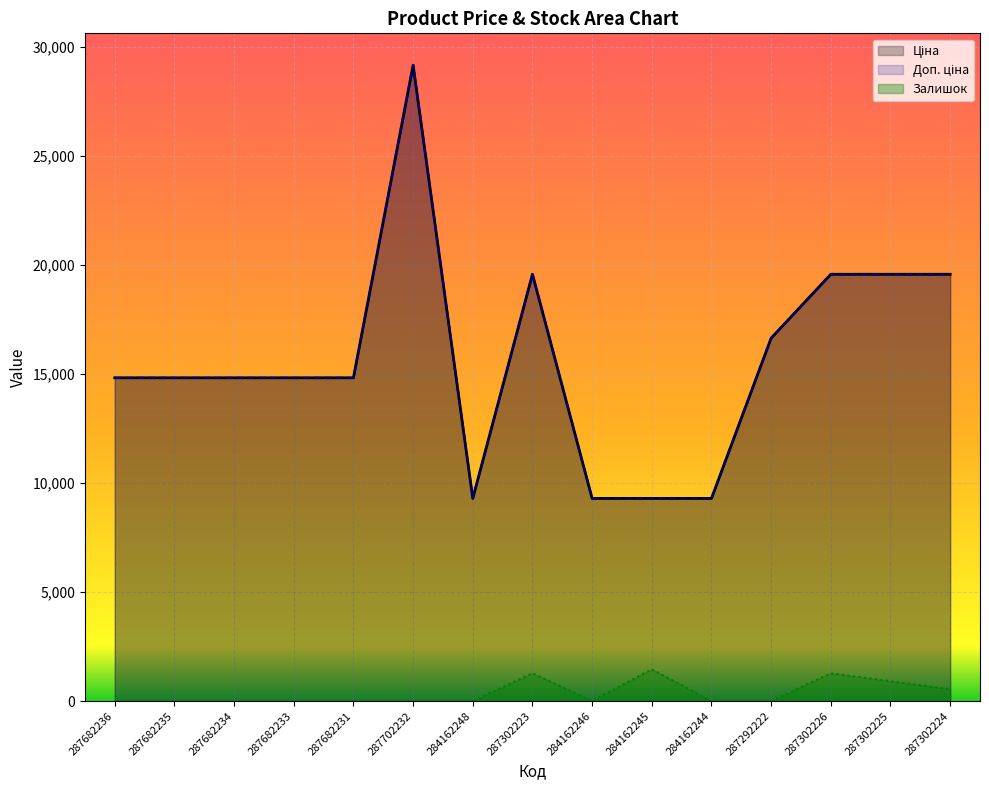

What is the sum of the Доп. ціна values at 287682234 and 287302226?

34382.5